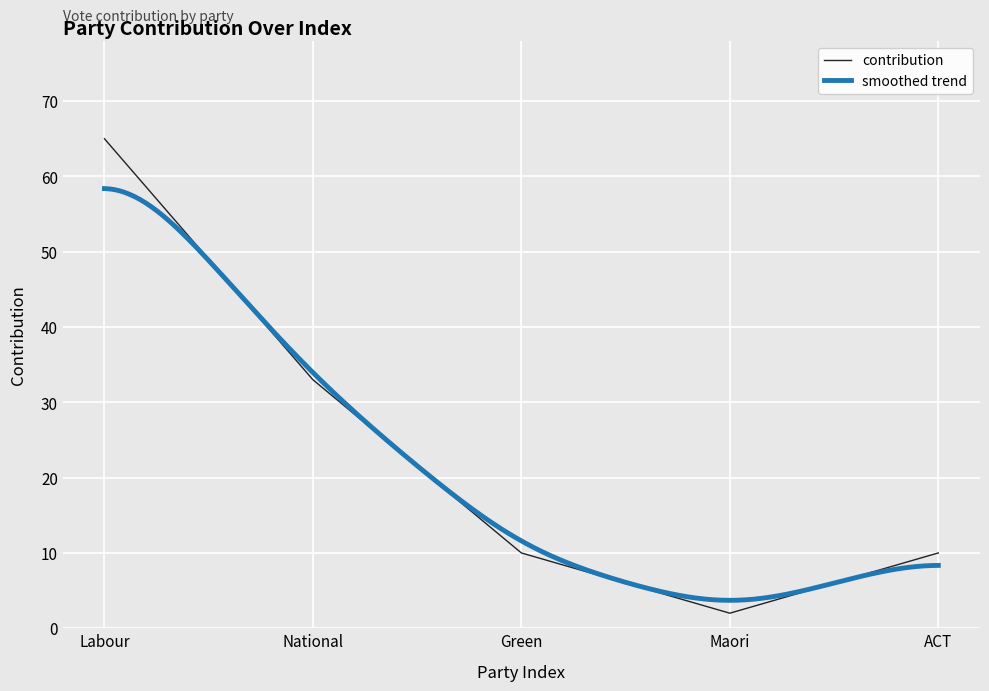

The value of contribution at National is 33. True or false?

True